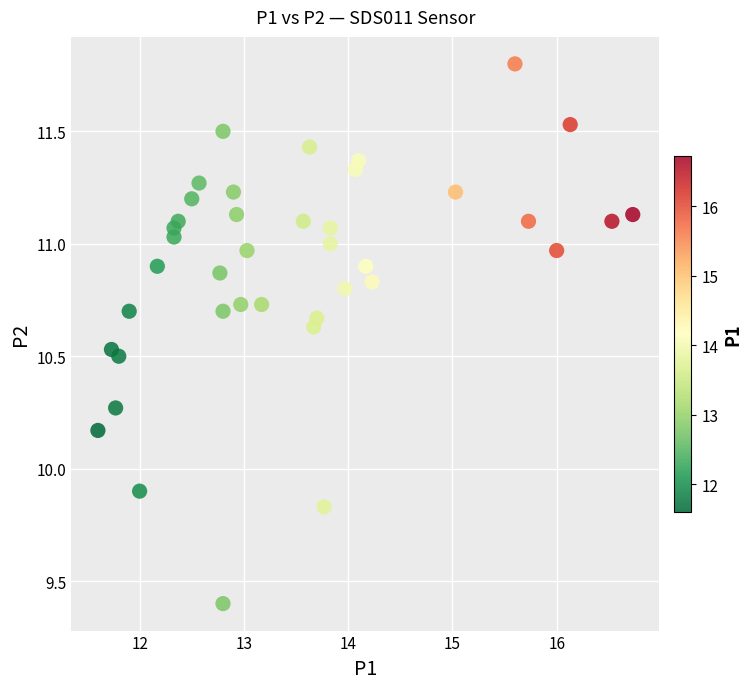

What is the range of X values (max minus min)?

5.1